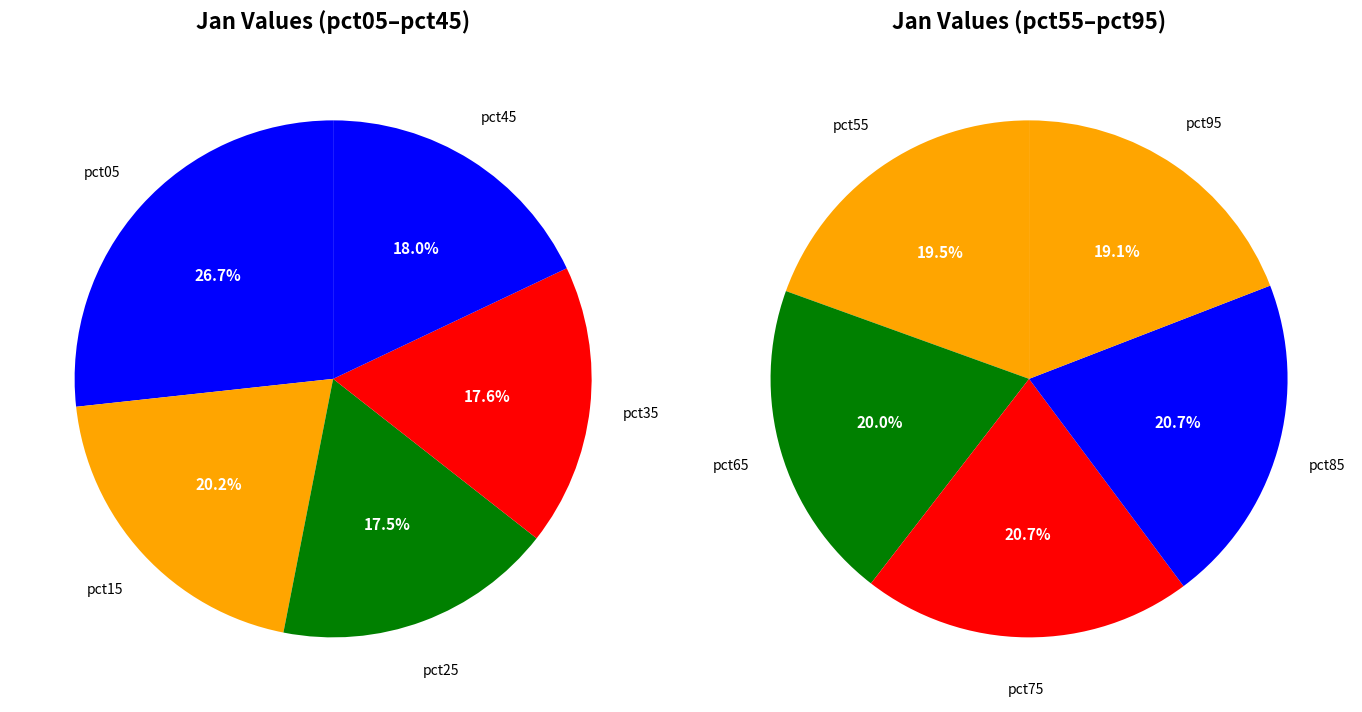

How many slices are in this pie chart?

10